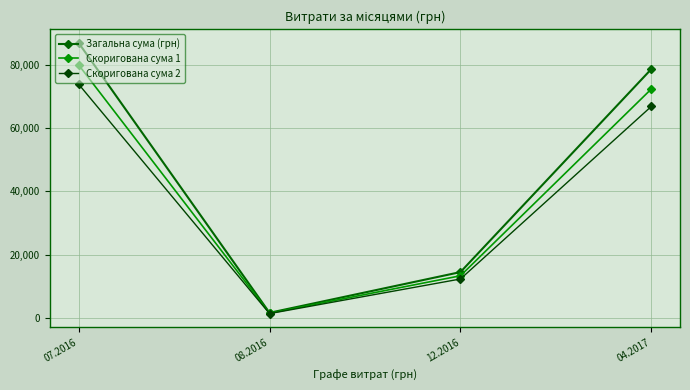

What is the difference between the second highest and minimum values in the Скоригована сума 1 series?

70765.5